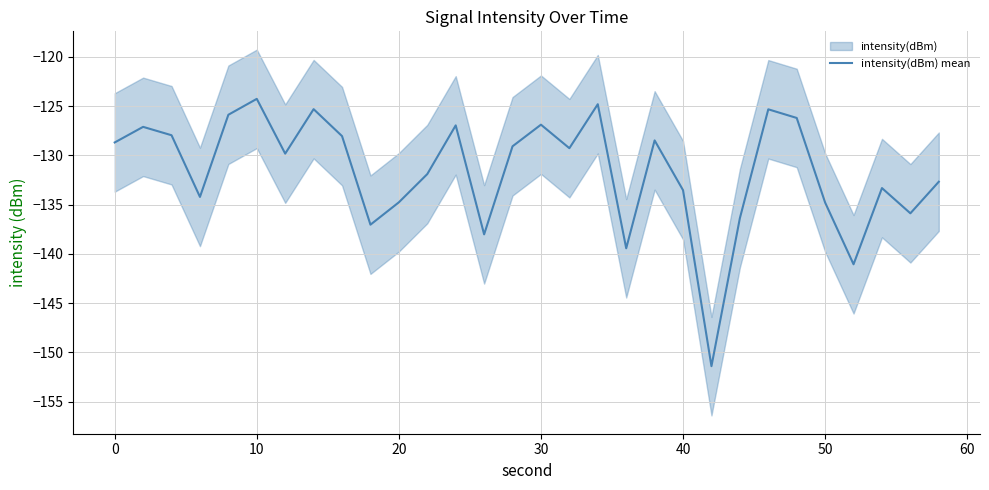

The intensity(dBm) mean series shows -134.8 at 20. True or false?

True